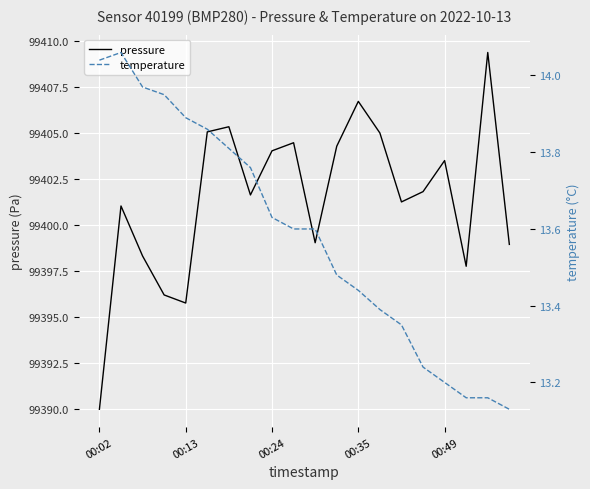

True or false: temperature has more than 0 interior local peaks.

True